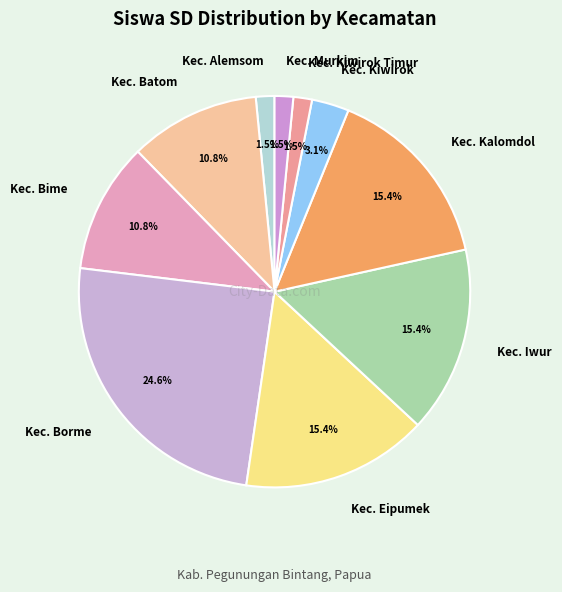

Is there any slice that represents more than half of the pie?

No